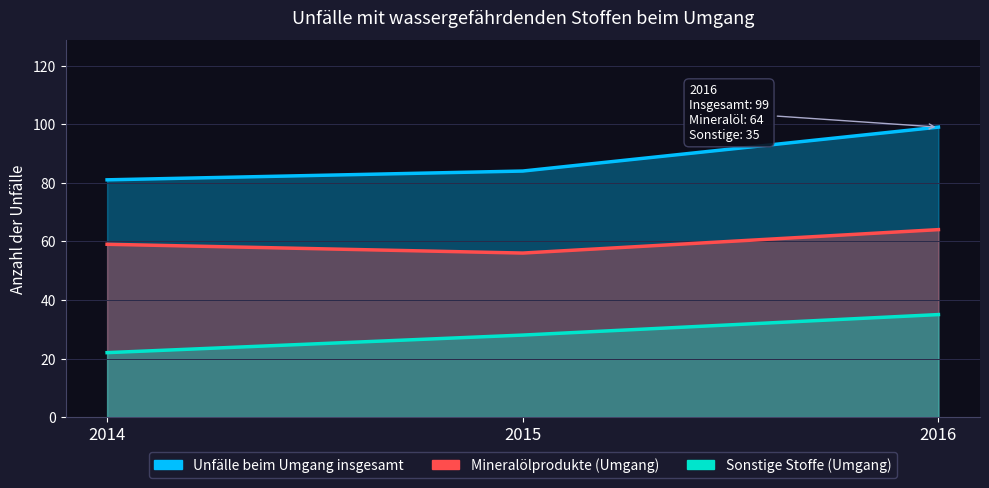

How many data points in Mineralölprodukte (Umgang) are above 59?

1